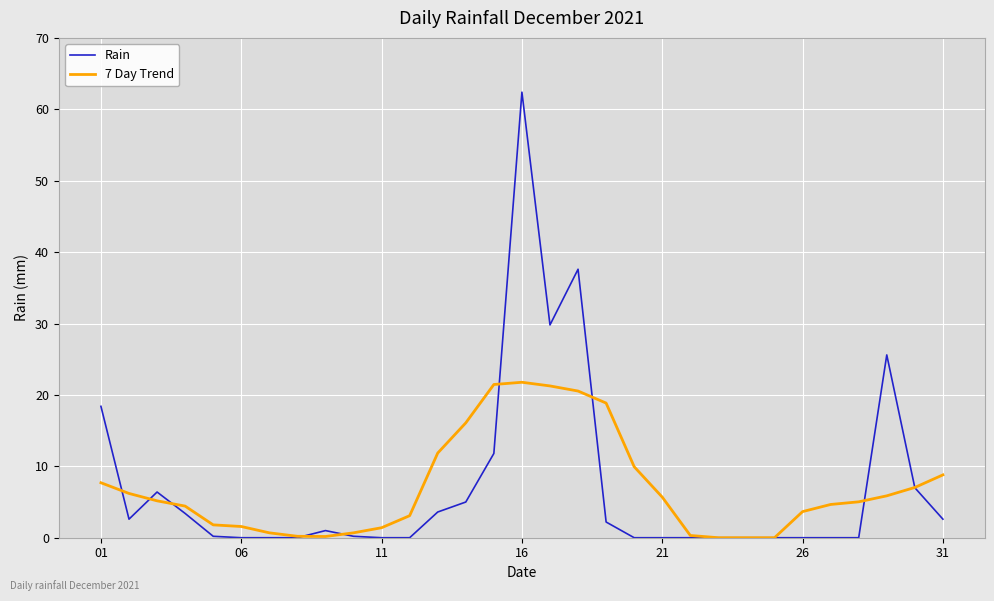

What are all the series names shown in the legend?

Rain, 7 Day Trend